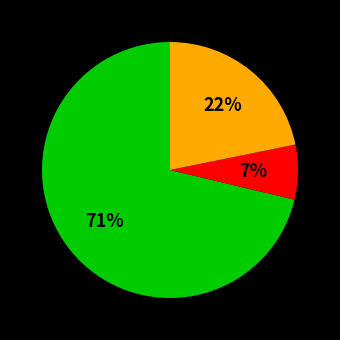

To the nearest percent, what is the average slice percentage?

33%